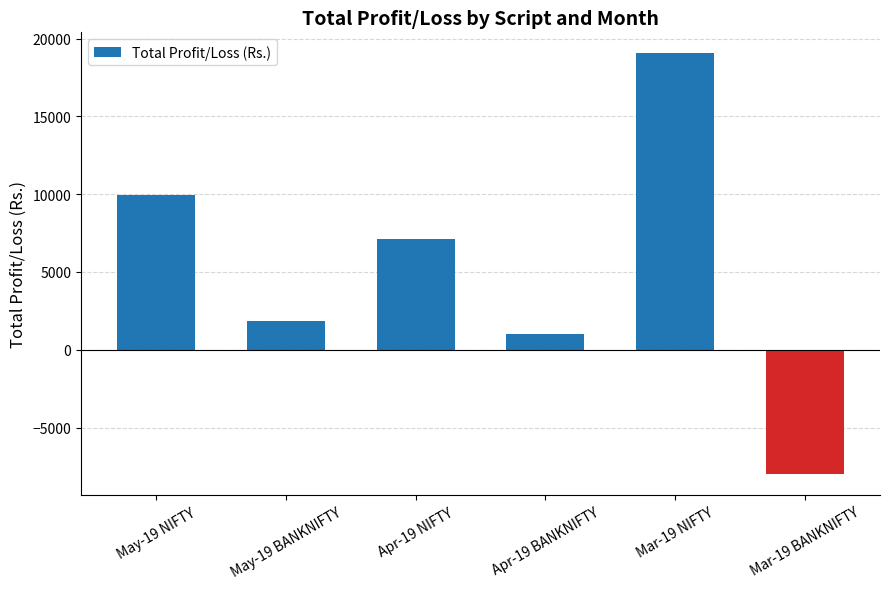

Does the chart contain any negative values?

Yes